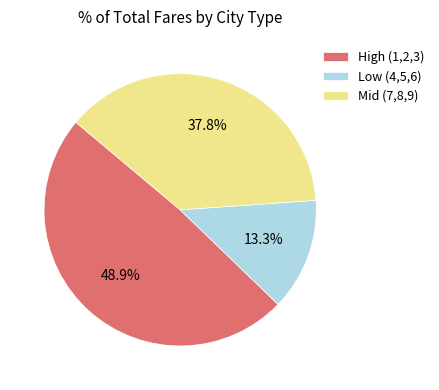

Which slice is the largest?

High (1,2,3)